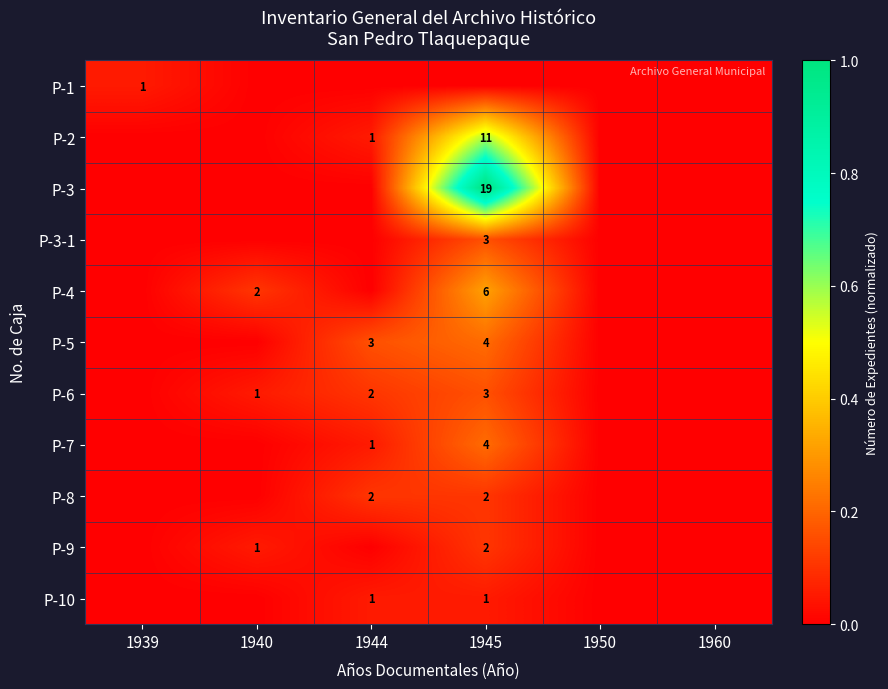

Between 1940 and 1960, which series saw the biggest shift?

P-4